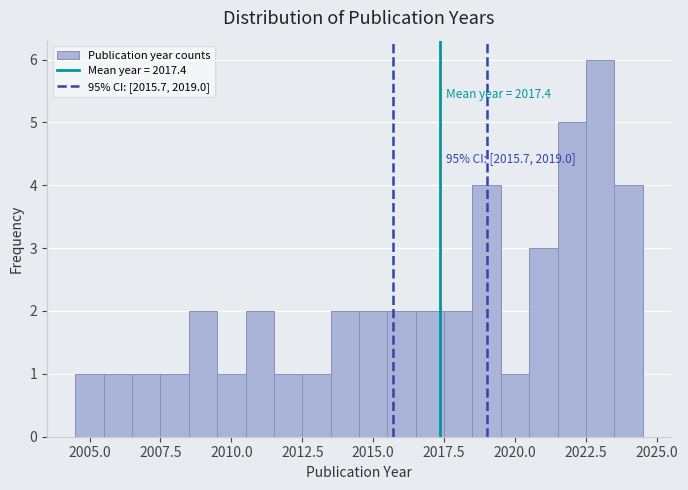

Read against the x-axis, roughly where is the centre of the tallest bar?

2023.0